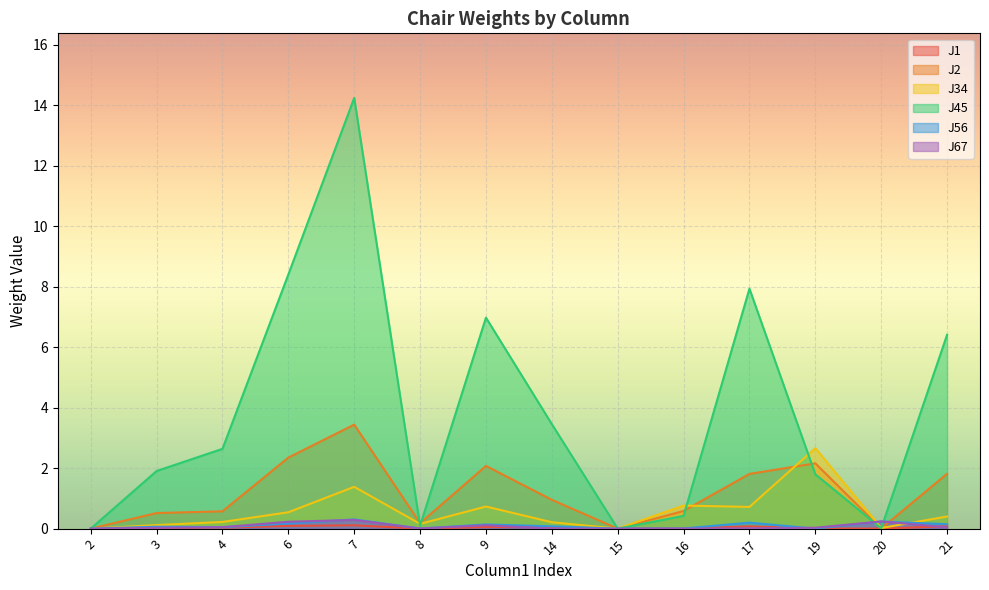

Rank the series at 4 from lowest to highest value.

J1, J56, J67, J34, J2, J45